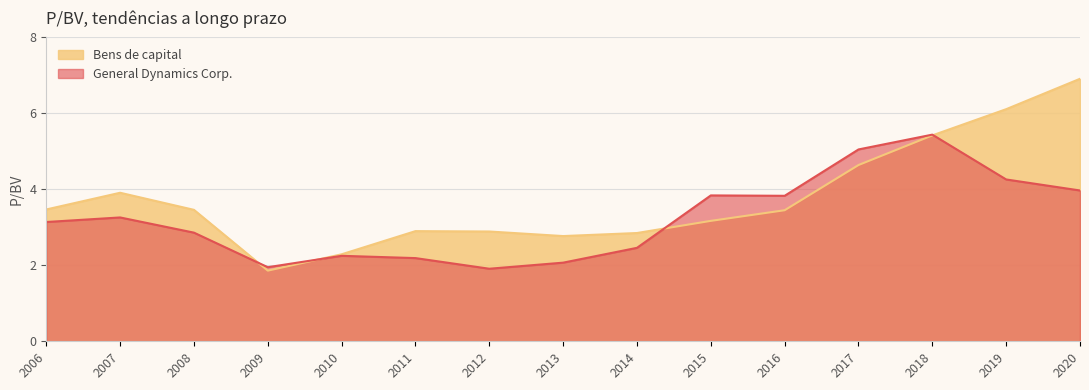

The value of Bens de capital at 2020 is 6.9. True or false?

True